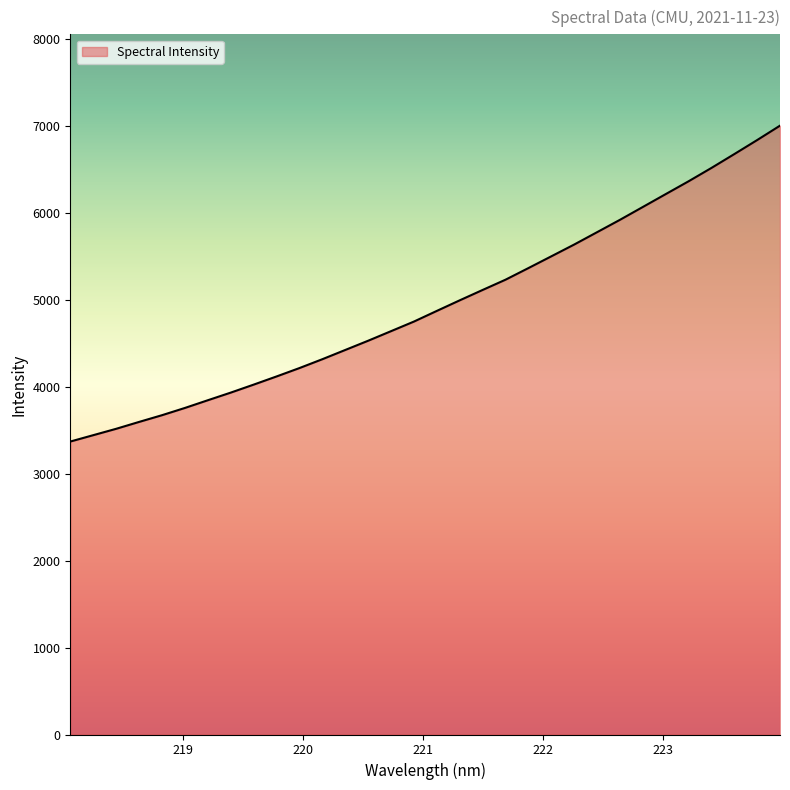

How many categories are shown in the chart?

32